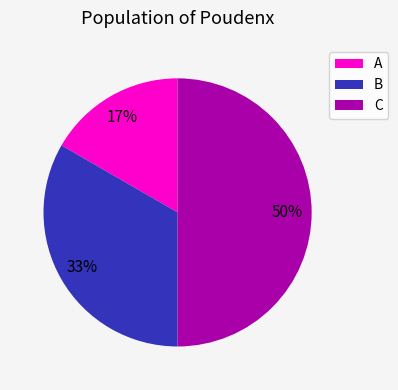

To the nearest percent, what is the difference between the B and C slice percentages?

17%